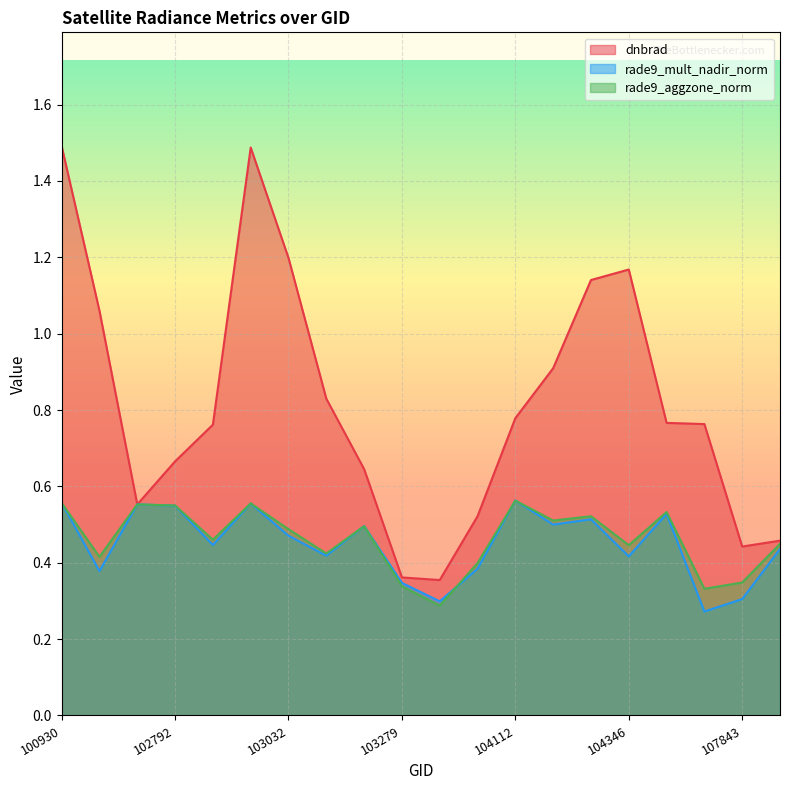

List the series in order of their peak value, lowest first.

rade9_aggzone_norm, rade9_mult_nadir_norm, dnbrad